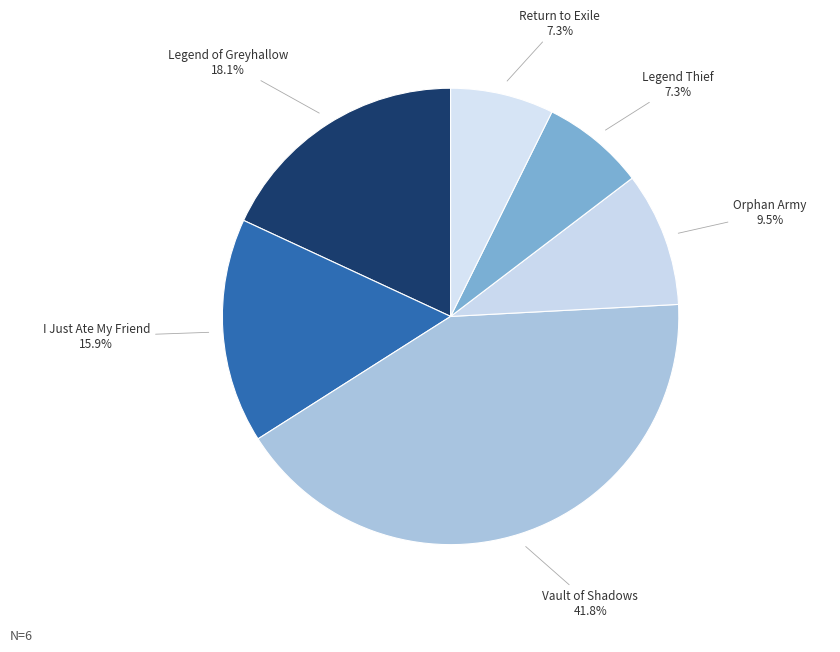

To the nearest percent, what is the difference between the largest and smallest slice percentages?

35%